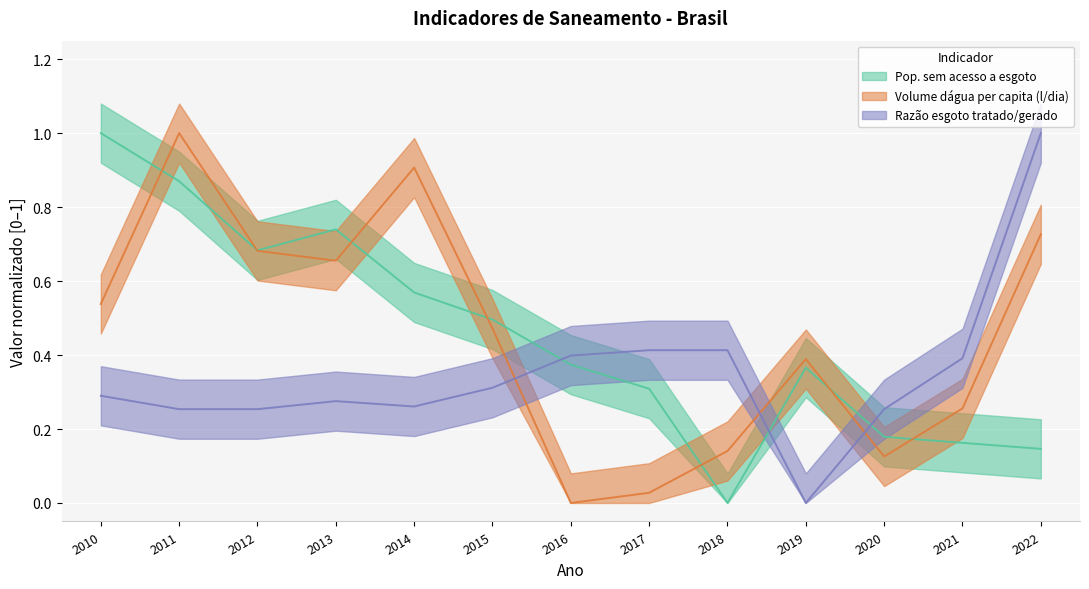

Is this an area chart (filled region under the line)?

No